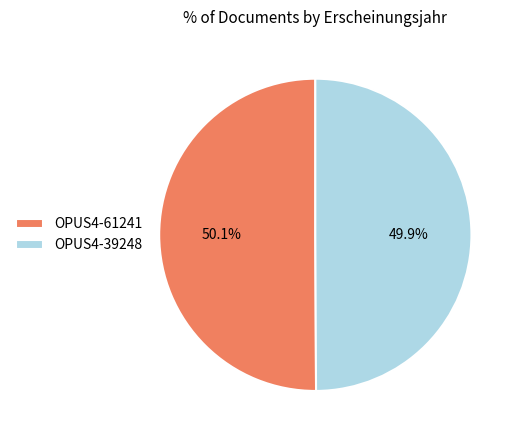

Approximately how many times larger is the value at OPUS4-39248 compared to OPUS4-61241?

1.0